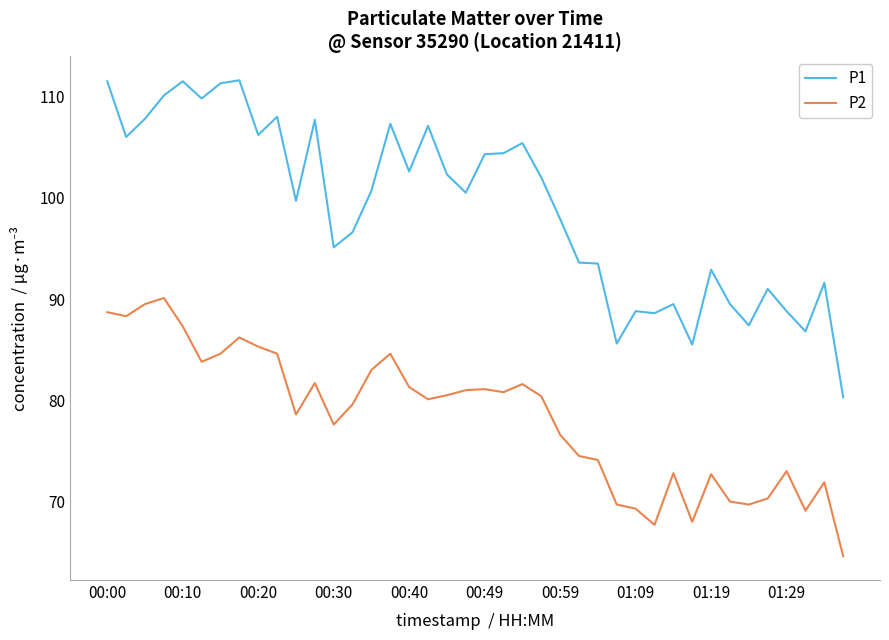

What is the difference between the maximum and minimum values in the P1 series?

31.3